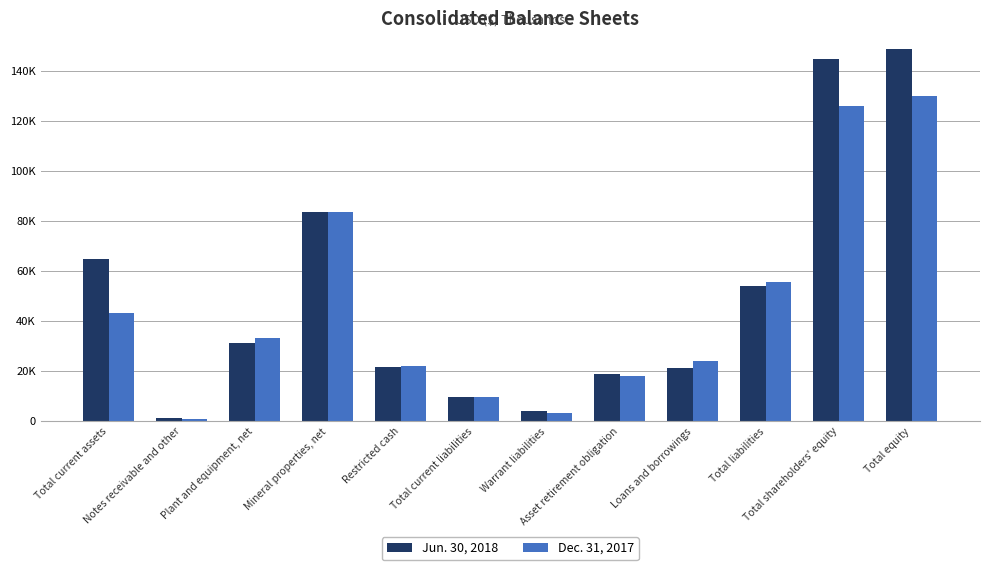

Reading left to right, extract all data points from this chart.

Jun. 30, 2018: 64937	1290	31416	83539	21594	9688	4265	19014	21198	54165	144740	148611
Dec. 31, 2017: 43191	903	33076	83539	22127	9895	3376	18248	24077	55596	125859	129742